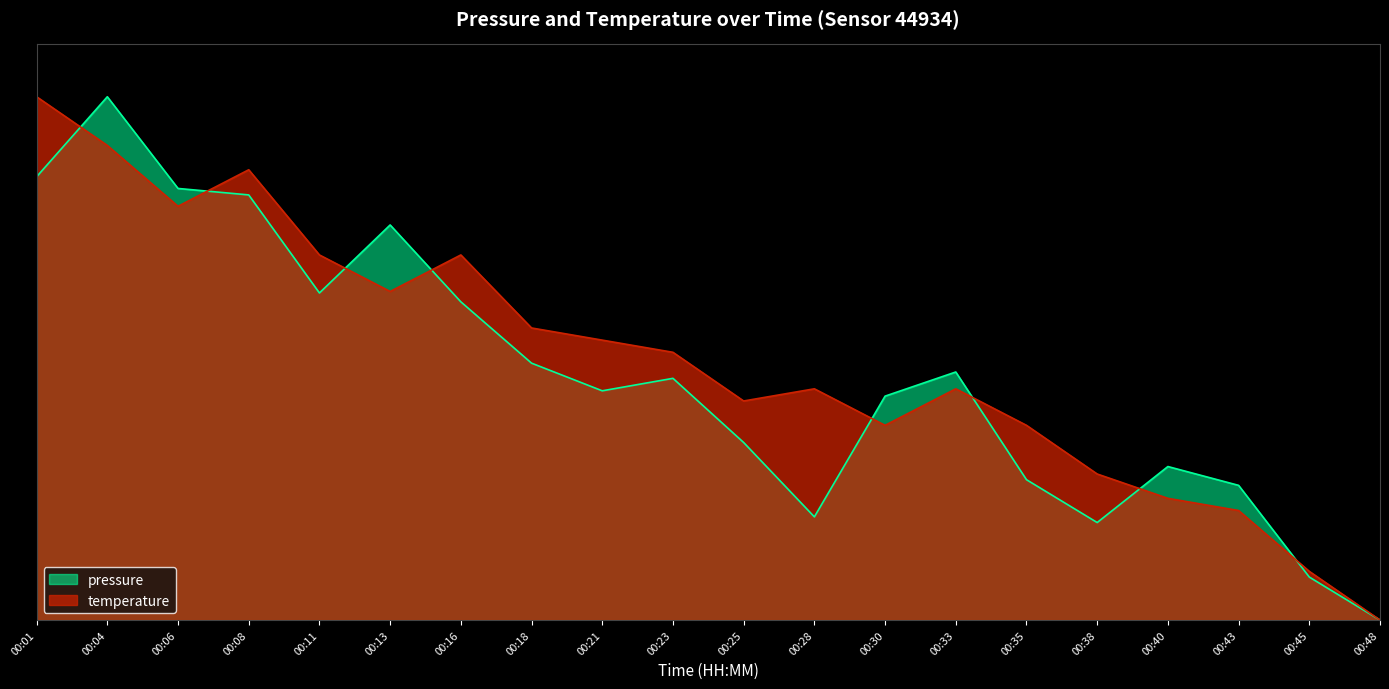

Is the value of temperature at 00:06 greater than the value of pressure at 00:23?

Yes